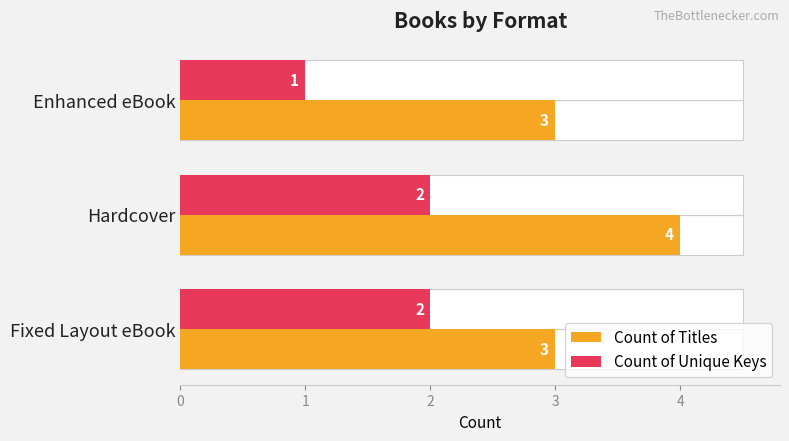

What is the value of the Count of Titles bar at the 1st from the left?

3